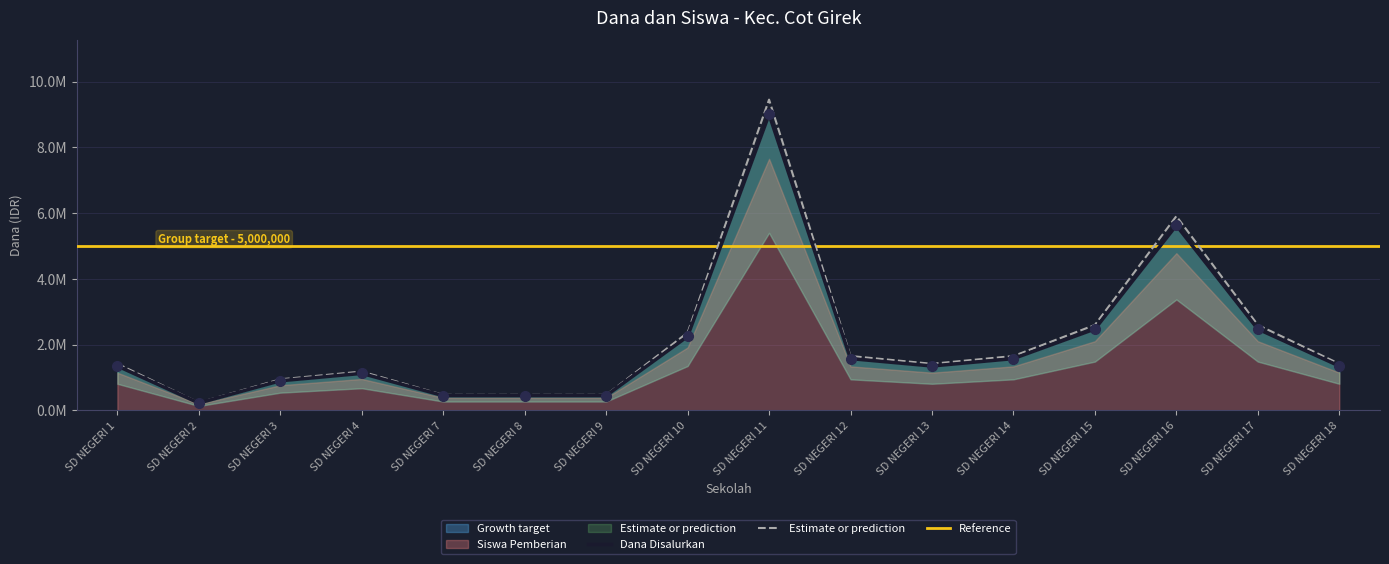

True or false: Siswa Disalurkan has a value of 1361084 at SD NEGERI 17.

False